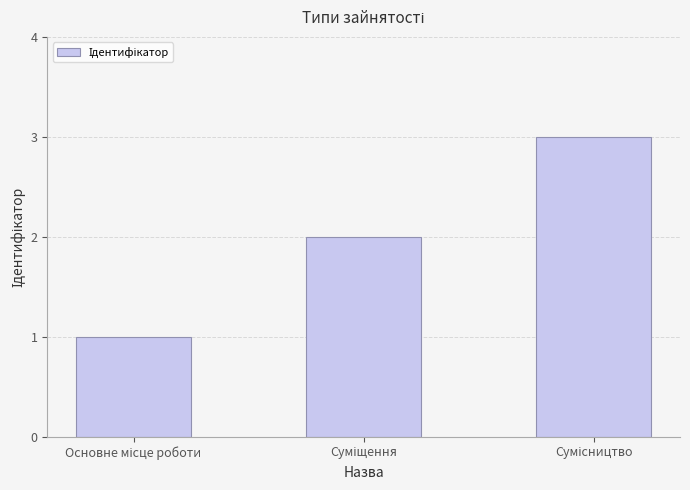

What is the greatest value displayed?

3